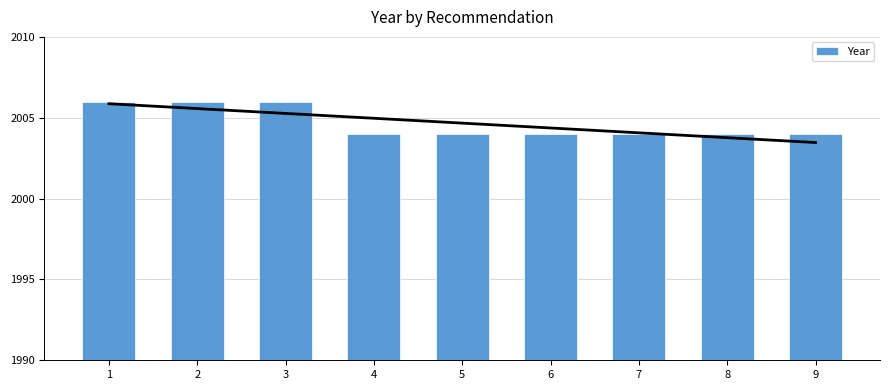

What is the value of the 5th bar from the left?

2004